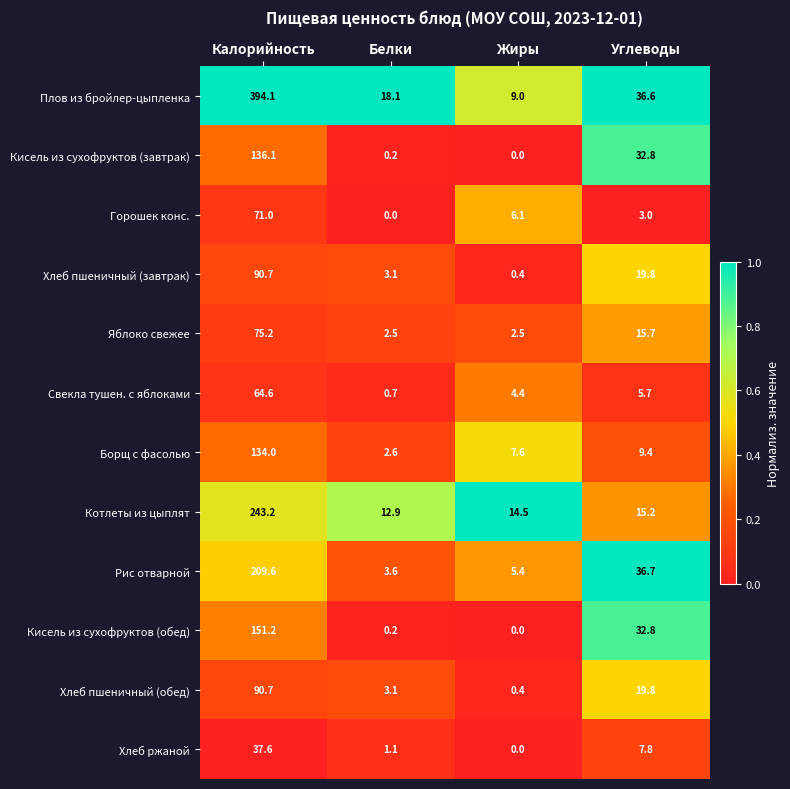

Which series has the largest range (max minus min)?

Плов из бройлер-цыпленка